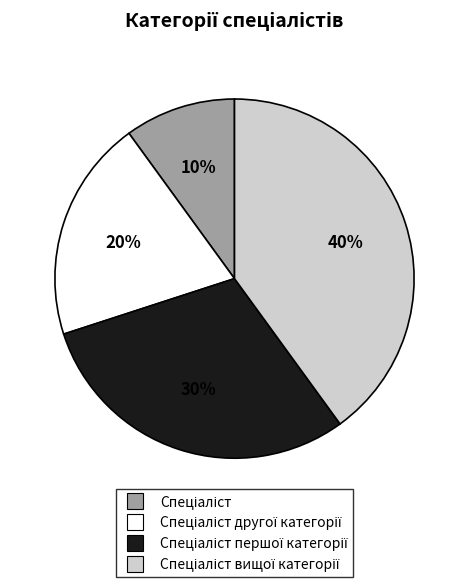

To the nearest percent, what is the difference between the largest and smallest slice percentages?

30%